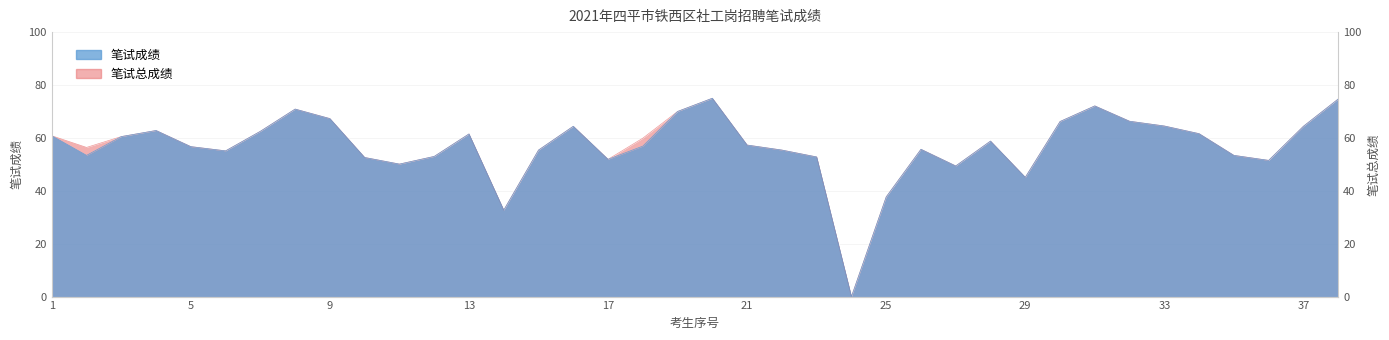

At which category is the sum across all series the highest?

20